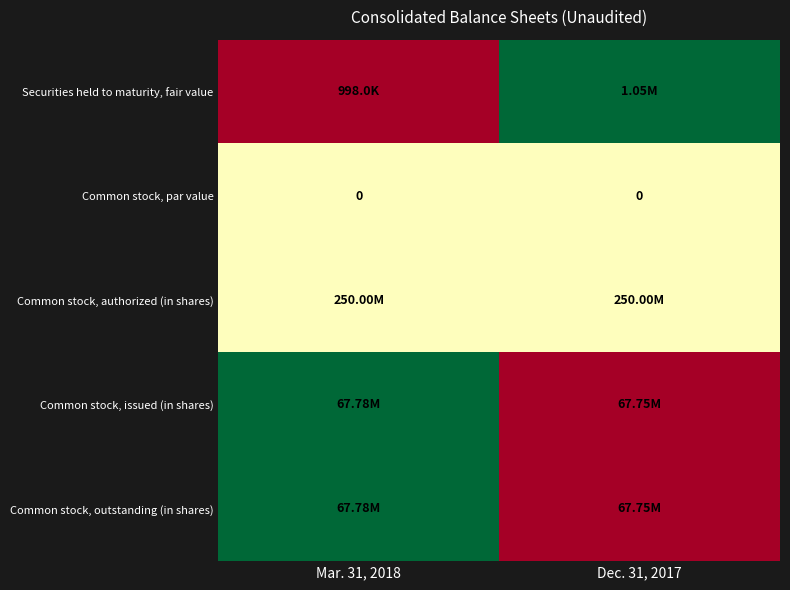

How many data points does each series have?

2